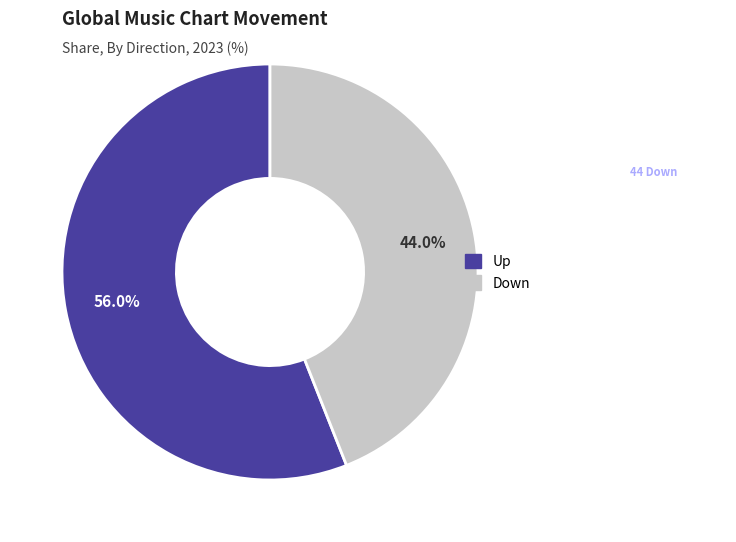

Is there a majority slice in this chart?

Yes